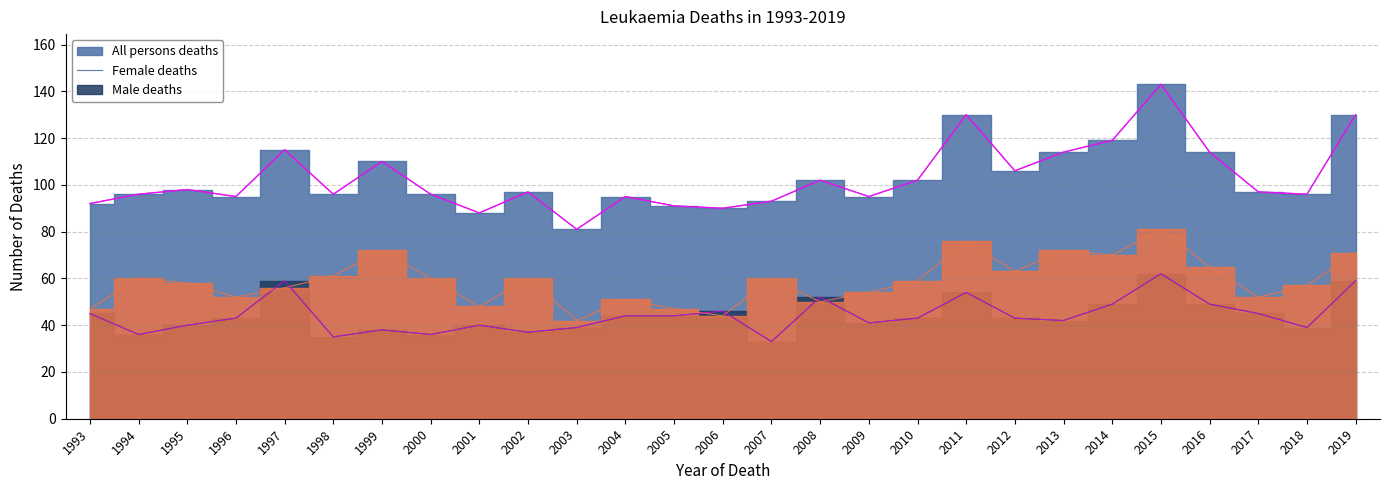

How many lines are shown in the chart?

3